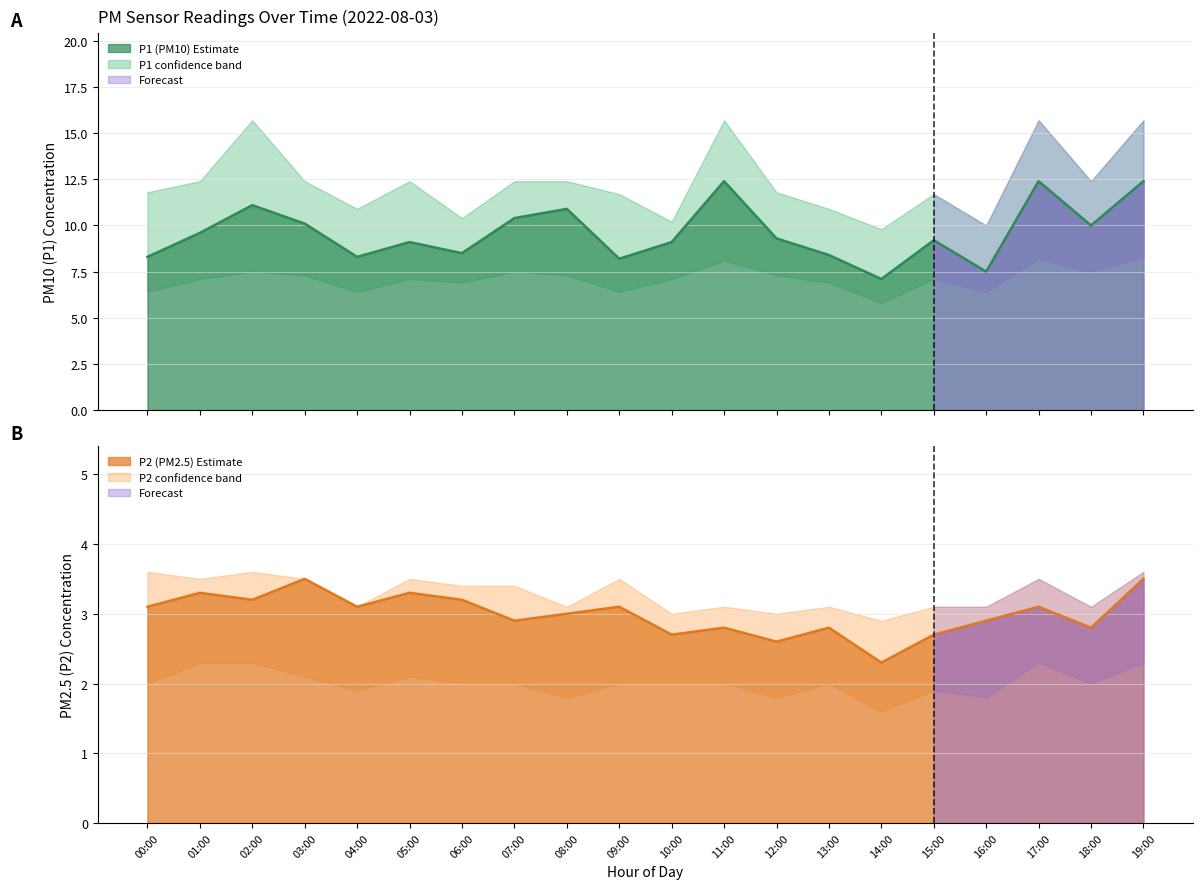

At which category is the sum across all series the highest?

19:00